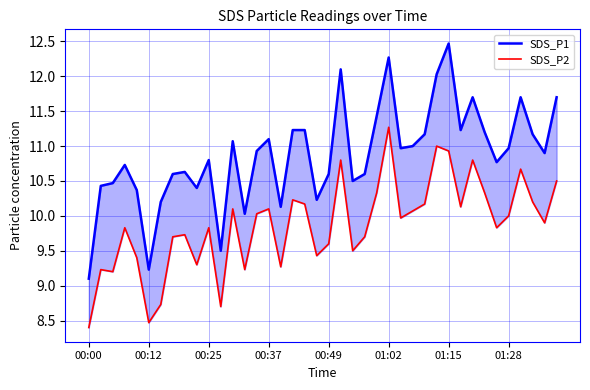

True or false: SDS_P1 and SDS_P2 intersect in this chart.

False